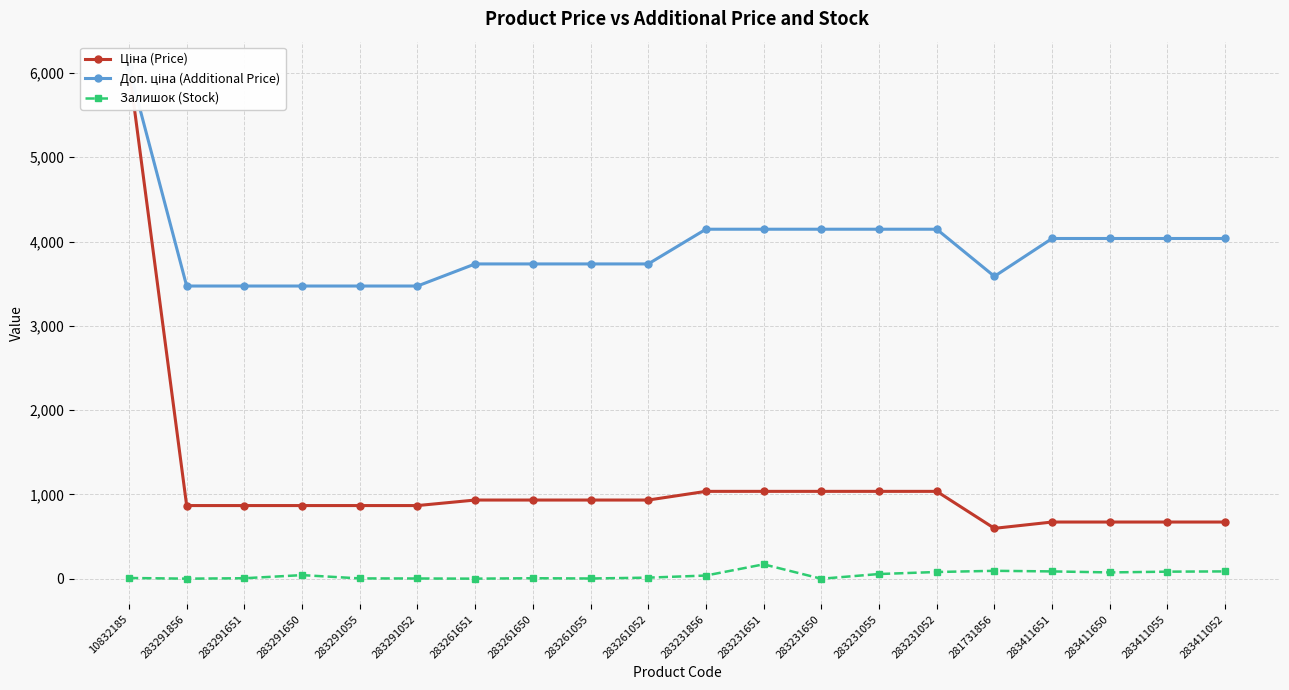

What is the label of the 15th point from the left?

283231052